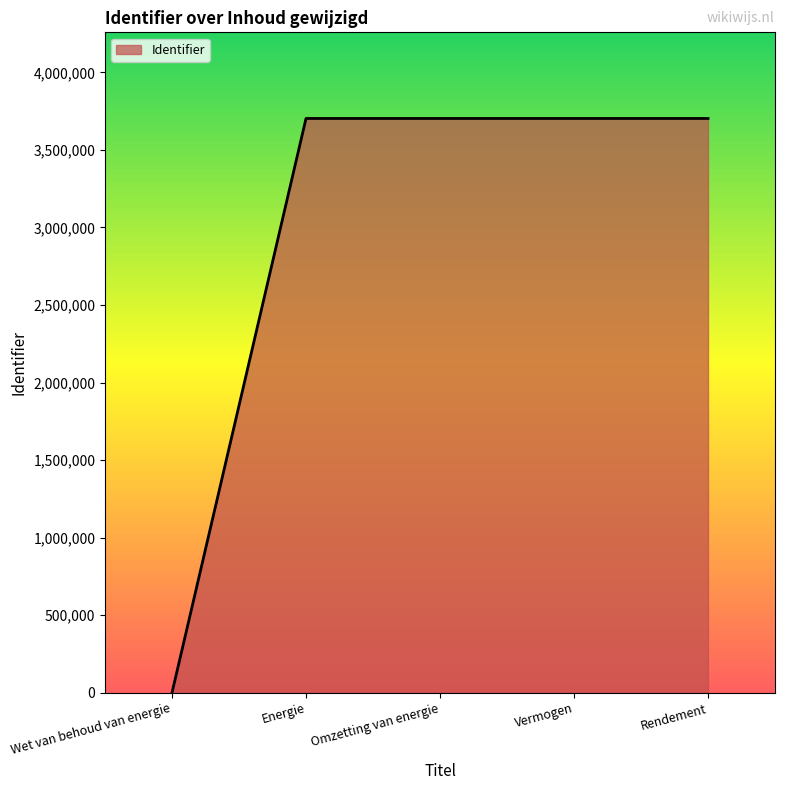

At which label is the value closest to 1851358?

Energie